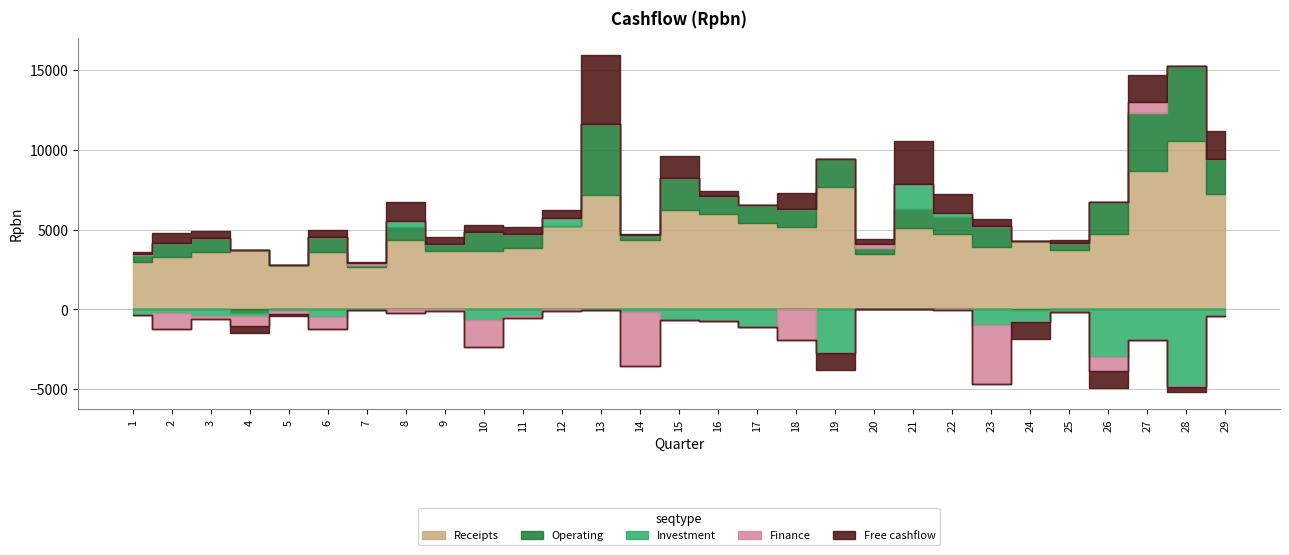

What is the difference between the highest and lowest values at 24?

5328.2